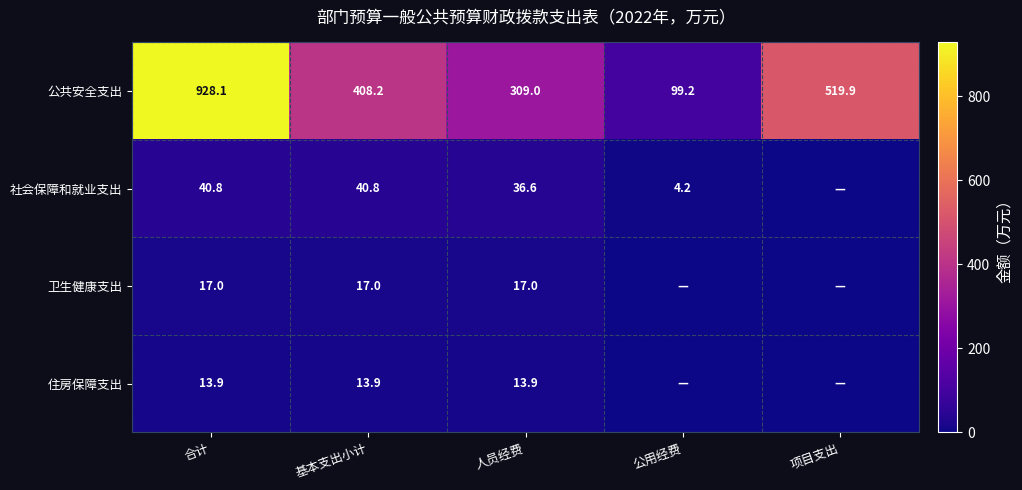

What is the difference between the maximum and minimum values in the 公共安全支出 series?

828.9